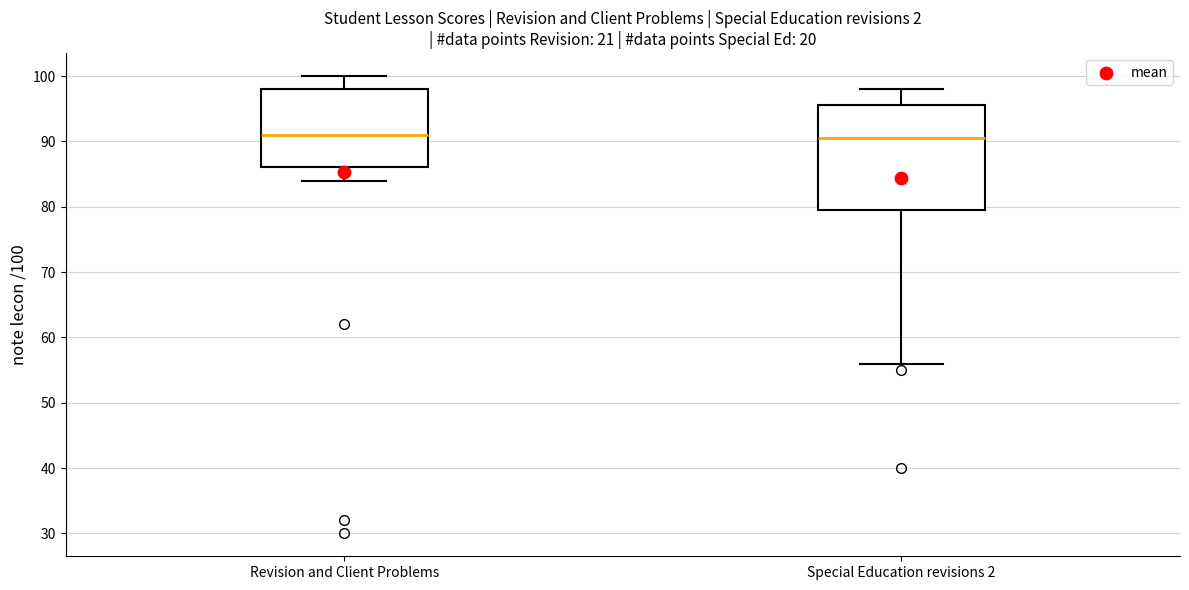

Reading left to right, transcribe this box plot: for each box, give where its median line is, the range the box spans, and where its two whiskers end, as read against the y-axis. The values are not printed on the chart, so give them approximately, as read against the axis.

Revision and Client Problems: median 91, box 86 to 98, whiskers 84 to 100
Special Education revisions 2: median 91, box 80 to 96, whiskers 56 to 98